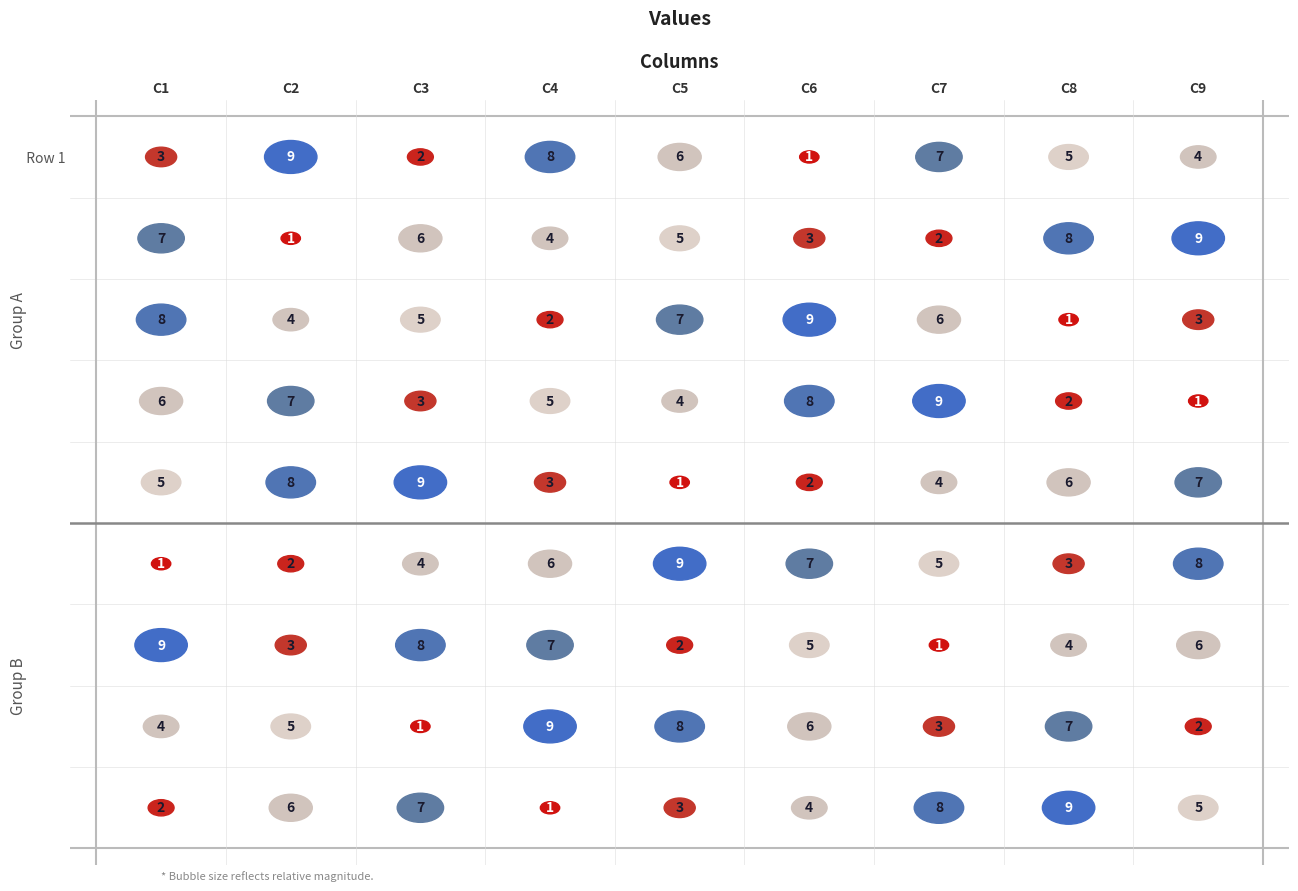

Which series has the largest total across all categories?

Row 1